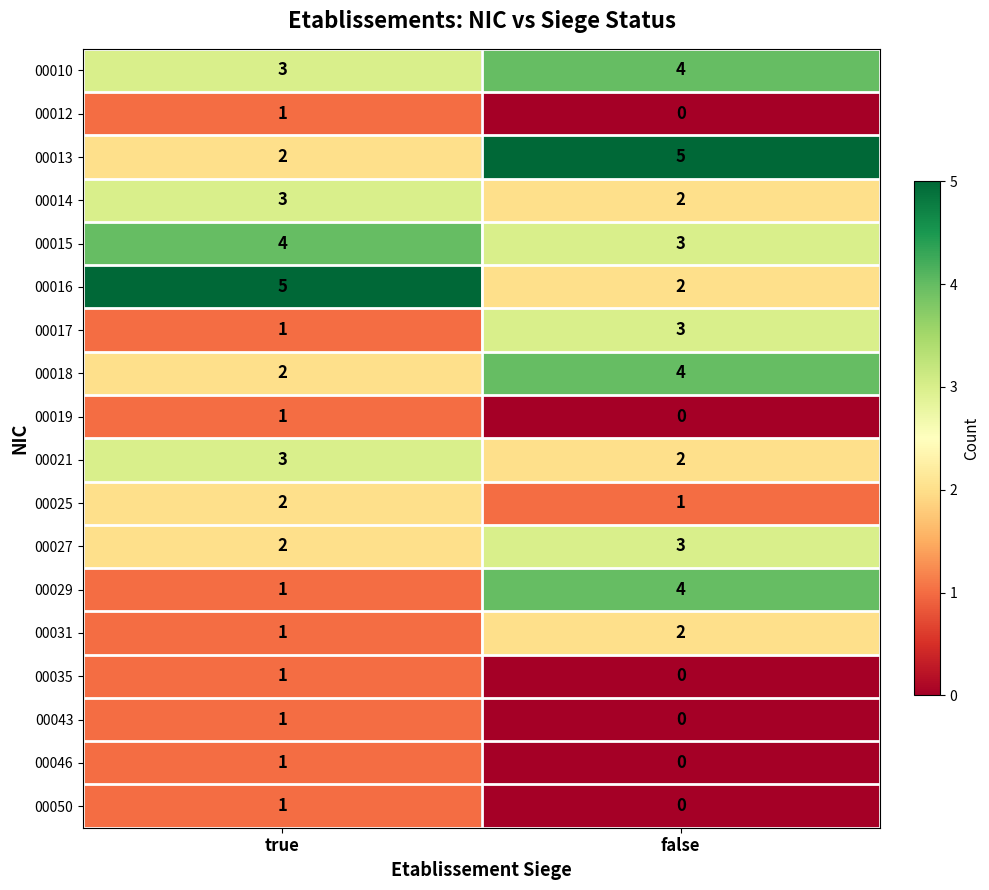

What is the spread (max minus min) of values at true?

4